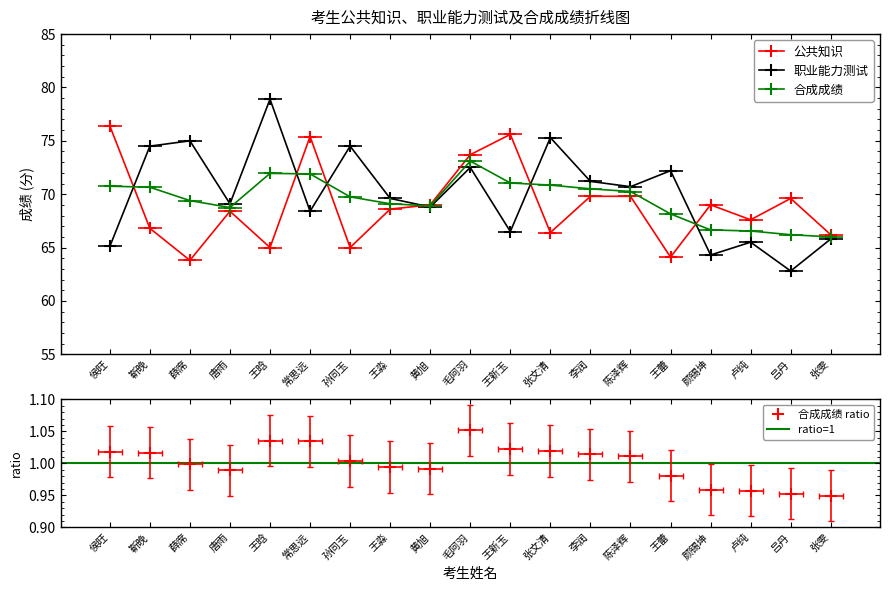

Where is 合成成绩 nearest to the value 69?

王淼